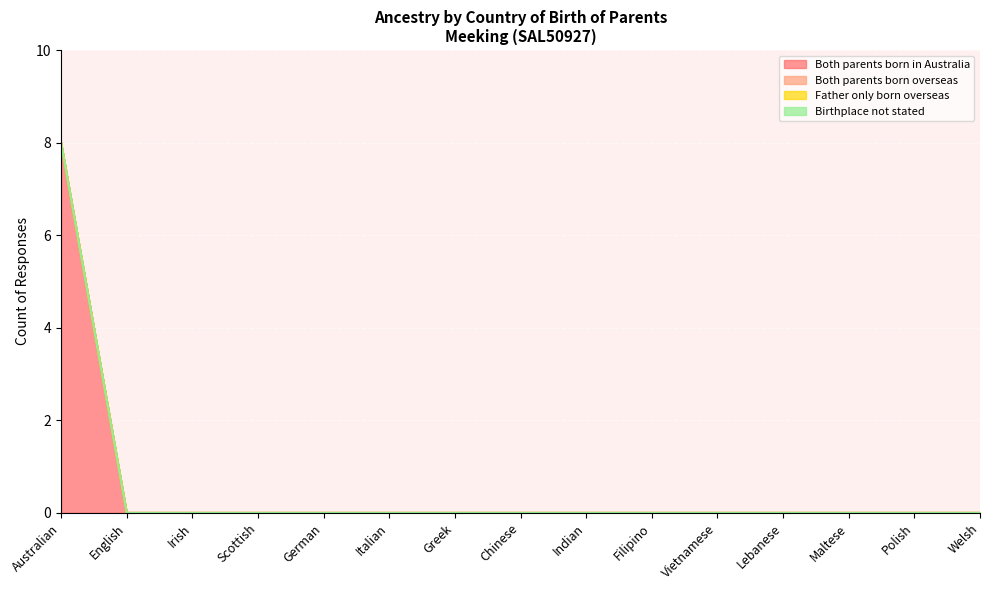

The value of Both parents born overseas at Maltese is 0. True or false?

True